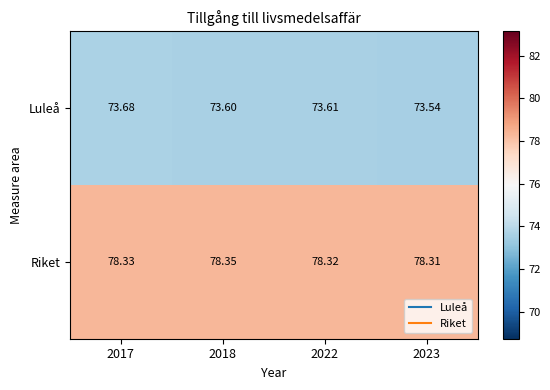

Rank the series by their maximum value, from lowest to highest.

Luleå, Riket